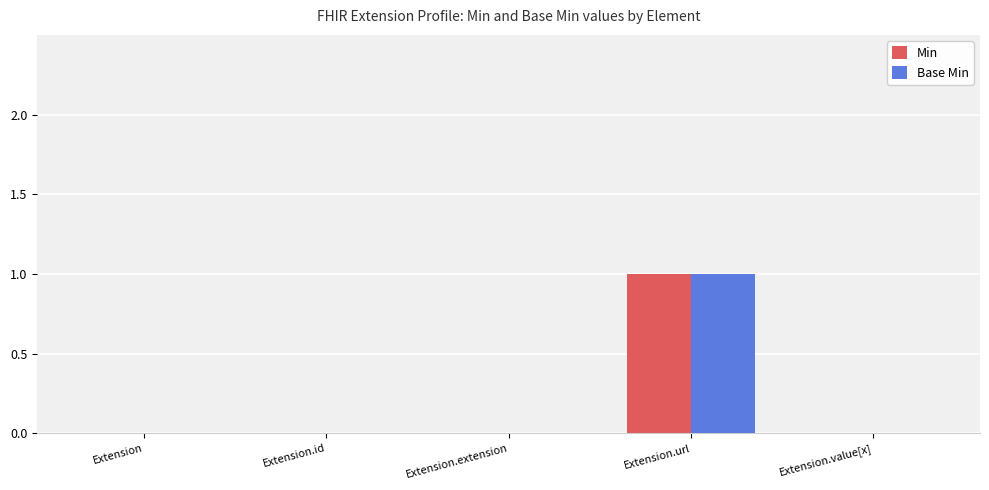

Reading left to right, what are all the values shown in this chart?

Min: 0	0	0	1	0
Base Min: 0	0	0	1	0